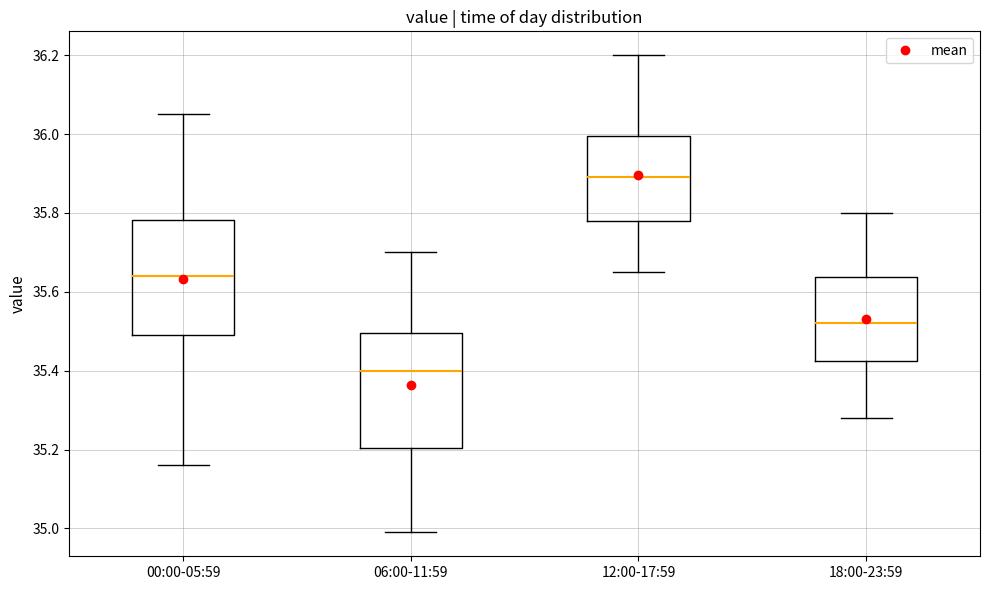

Where does the upper whisker of the box for 18:00-23:59 end on the y-axis? The values are not printed on the chart, so give them approximately, as read against the axis.

35.80